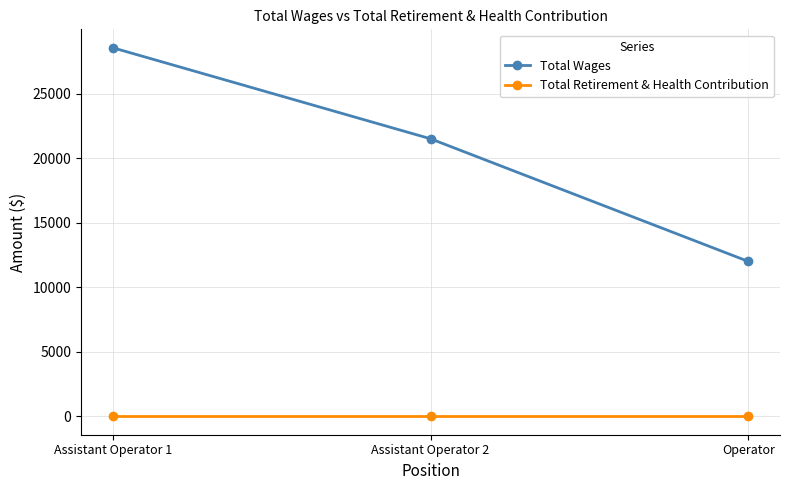

What is the difference between the highest and lowest values at Operator?

12000